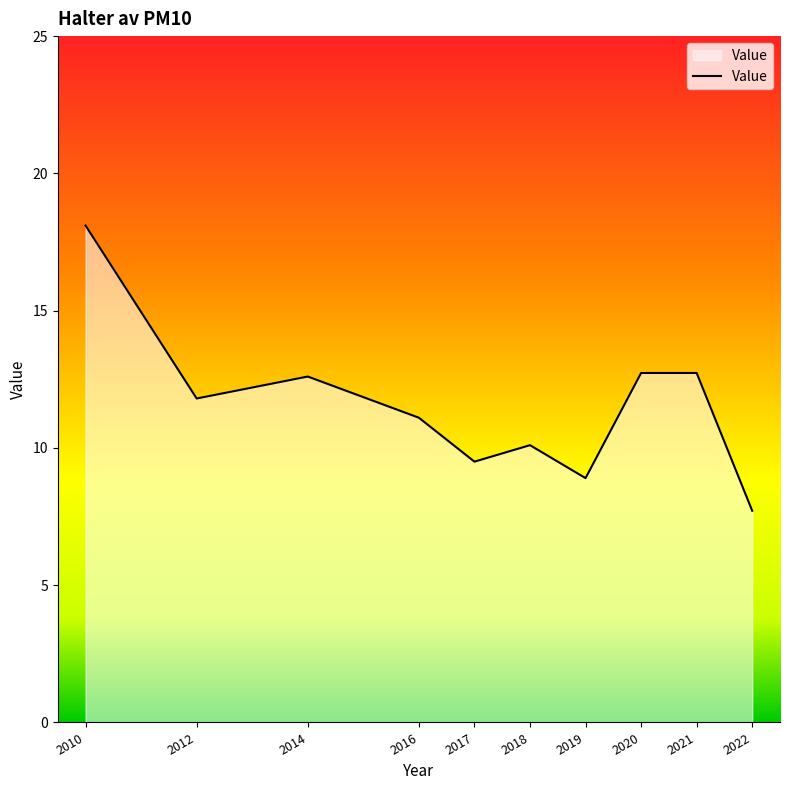

Which has a higher value, 2017 or 2014?

2014